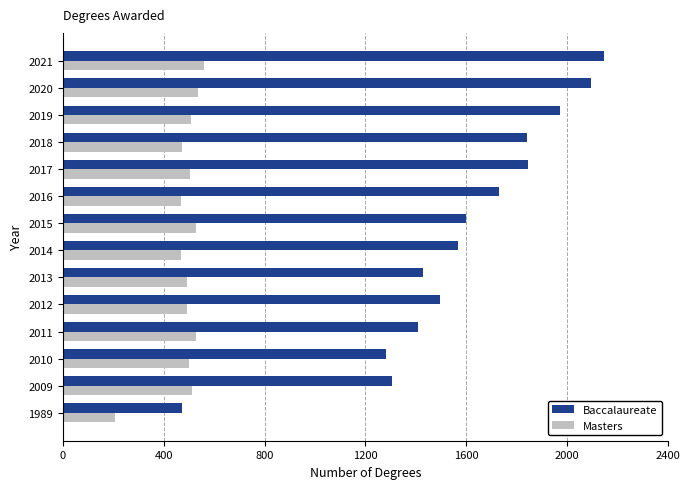

What is the difference between the maximum and minimum values in the Masters series?

352